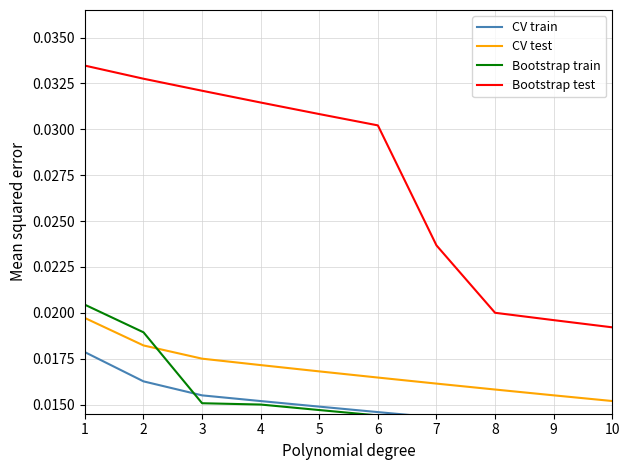

Which category has the lowest value in the Bootstrap train series?

10